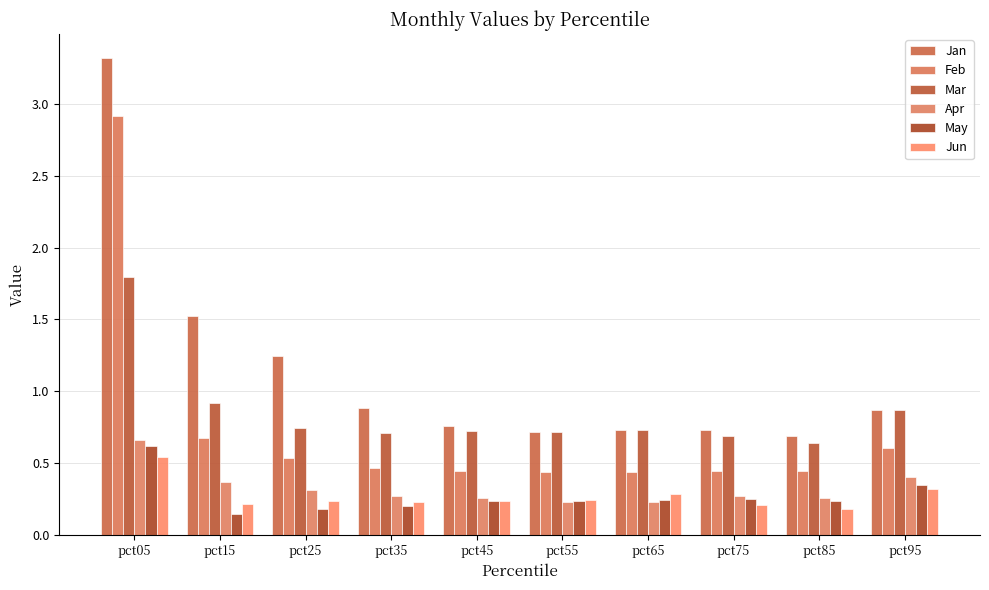

The Jan series shows 0.7 at pct75. True or false?

True